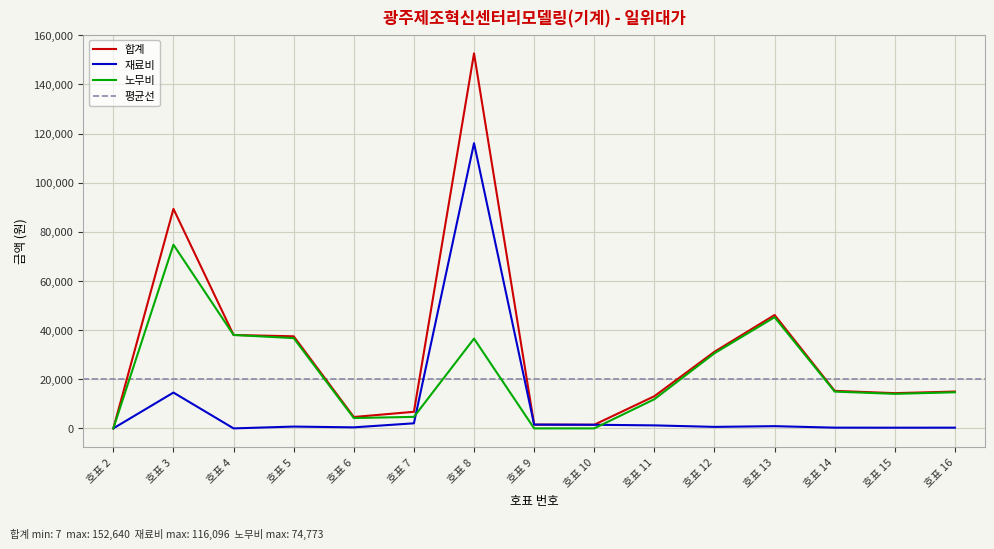

What are all the series names shown in the legend?

합계, 재료비, 노무비